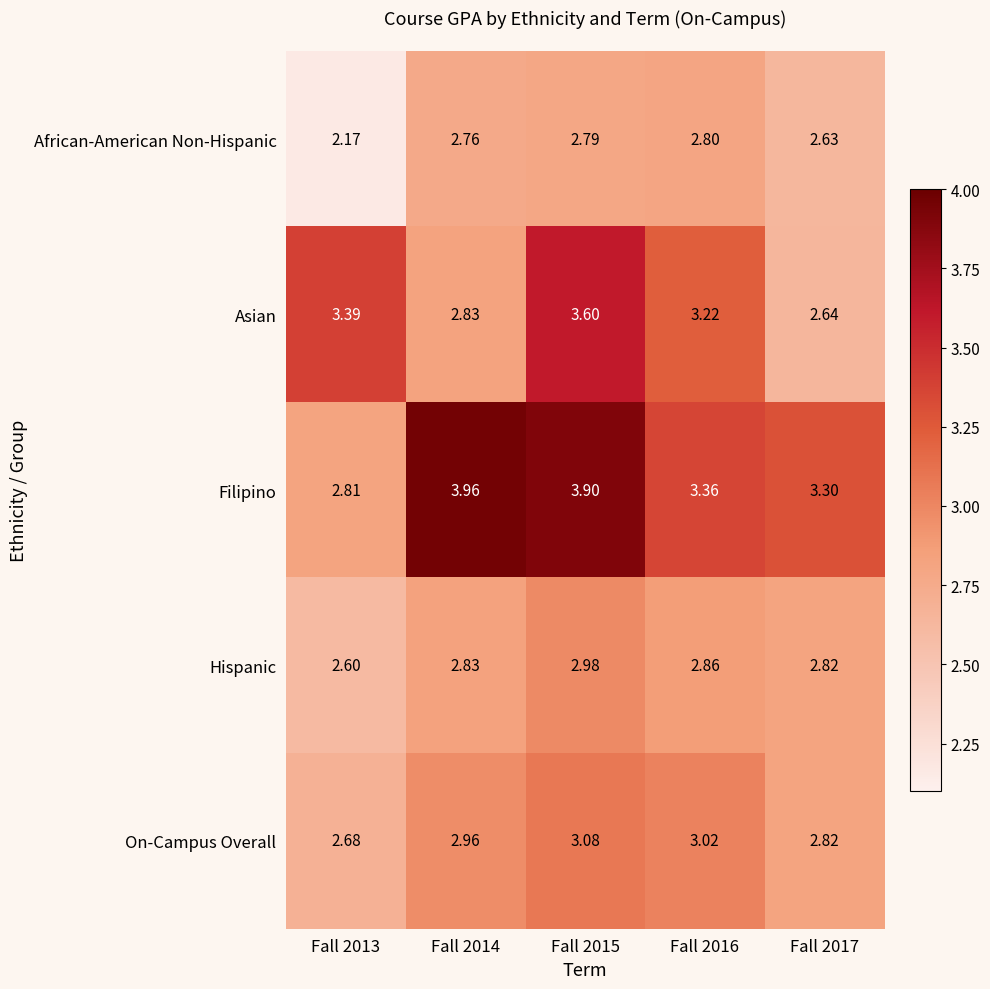

Rank the series by their maximum value, from highest to lowest.

Filipino, Asian, On-Campus Overall, Hispanic, African-American Non-Hispanic